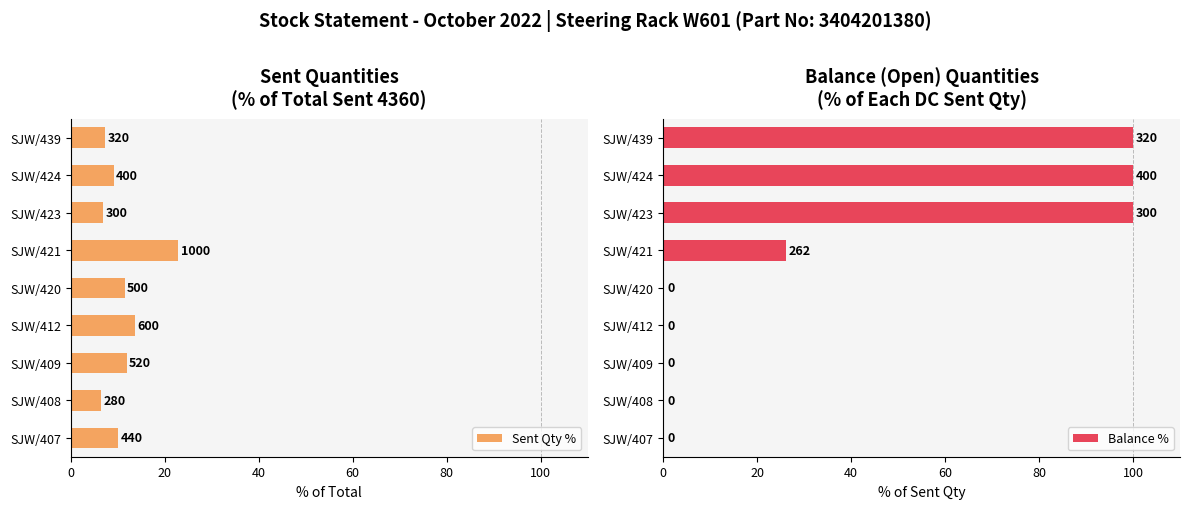

How many Balance % values are between 0 and 100?

9